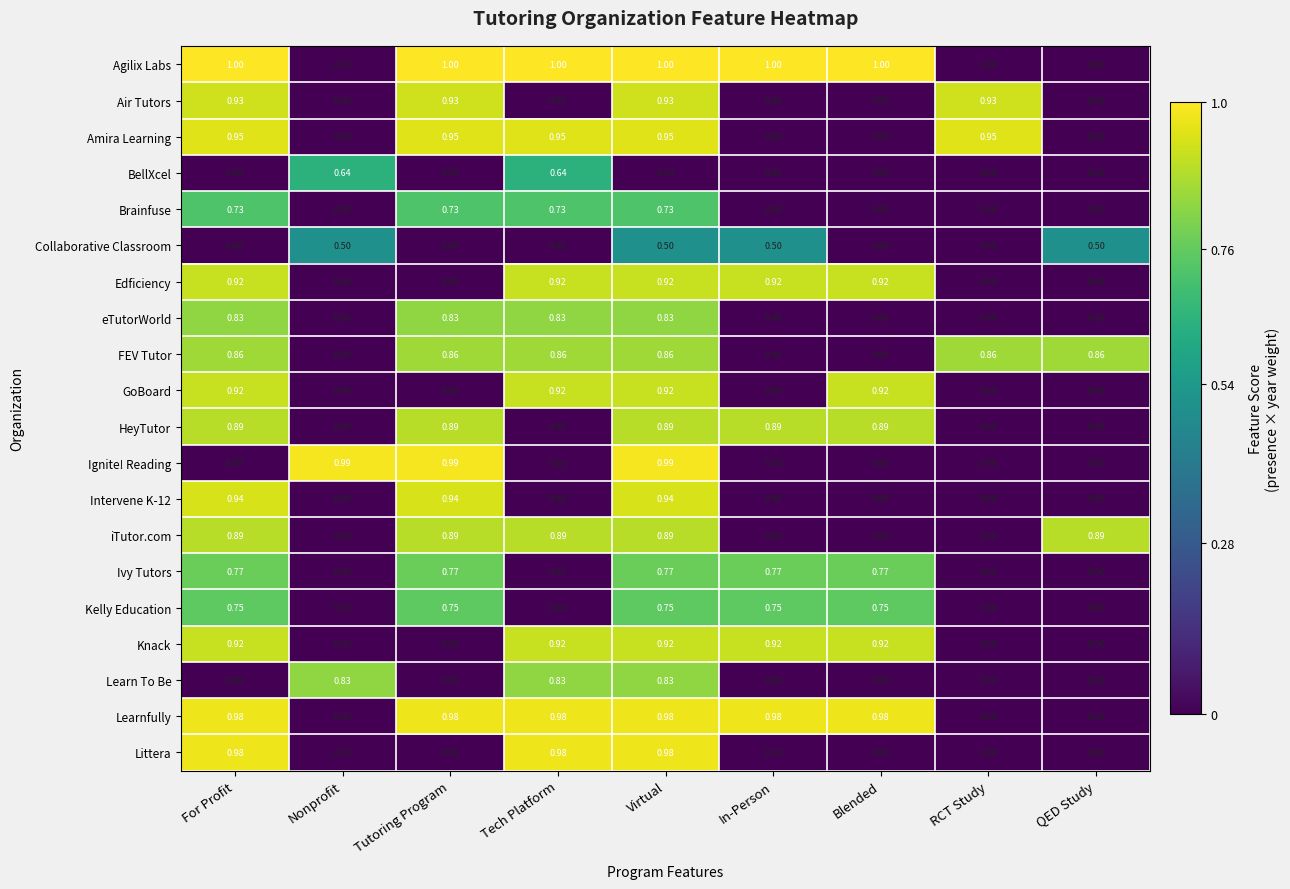

Which series has the largest range (max minus min)?

Agilix Labs